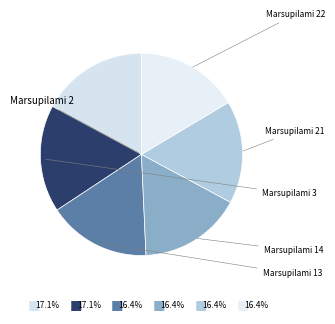

What percentage is the Marsupilami 14 slice, to the nearest percent?

16%